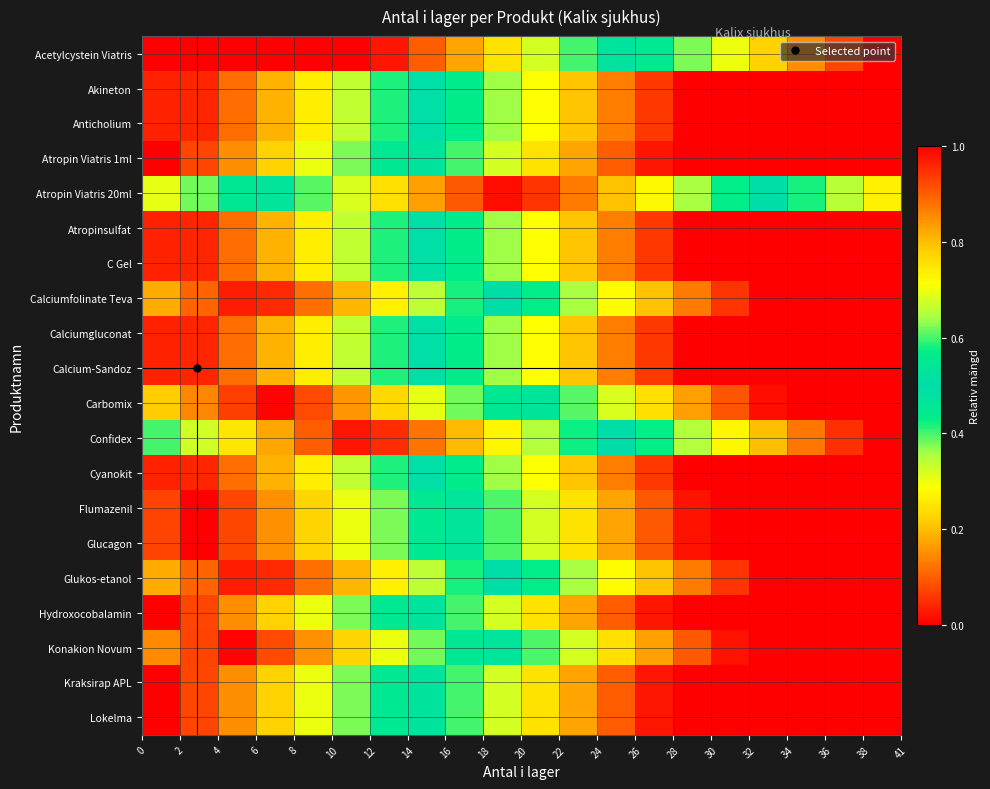

Reading left to right, extract all data points from this chart.

Acetylcystein Viatris: 0.0	0.0	0.0	0.0	0.0	0.0	0.0	0.1	0.2	0.2	0.3	0.4	0.5	0.5	0.6	0.7	0.8	0.8	0.9	1.0
Akineton: 1.0	1.0	0.9	0.8	0.7	0.7	0.6	0.5	0.4	0.4	0.3	0.2	0.1	0.1	0.0	0.0	0.0	0.0	0.0	0.0
Anticholium: 1.0	1.0	0.9	0.8	0.7	0.7	0.6	0.5	0.4	0.4	0.3	0.2	0.1	0.1	0.0	0.0	0.0	0.0	0.0	0.0
Atropin Viatris 1ml: 1.0	0.9	0.8	0.8	0.7	0.6	0.5	0.5	0.4	0.3	0.2	0.2	0.1	0.0	0.0	0.0	0.0	0.0	0.0	0.0
Atropin Viatris 20ml: 0.3	0.4	0.5	0.5	0.6	0.7	0.8	0.8	0.9	1.0	0.9	0.9	0.8	0.7	0.6	0.6	0.5	0.4	0.3	0.3
Atropinsulfat: 1.0	1.0	0.9	0.8	0.7	0.7	0.6	0.5	0.4	0.4	0.3	0.2	0.1	0.1	0.0	0.0	0.0	0.0	0.0	0.0
C Gel: 1.0	1.0	0.9	0.8	0.7	0.7	0.6	0.5	0.4	0.4	0.3	0.2	0.1	0.1	0.0	0.0	0.0	0.0	0.0	0.0
Calciumfolinate Teva: 0.8	0.9	1.0	1.0	0.9	0.8	0.7	0.7	0.6	0.5	0.4	0.4	0.3	0.2	0.1	0.1	0.0	0.0	0.0	0.0
Calciumgluconat: 1.0	1.0	0.9	0.8	0.7	0.7	0.6	0.5	0.4	0.4	0.3	0.2	0.1	0.1	0.0	0.0	0.0	0.0	0.0	0.0
Calcium-Sandoz: 1.0	1.0	0.9	0.8	0.7	0.7	0.6	0.5	0.4	0.4	0.3	0.2	0.1	0.1	0.0	0.0	0.0	0.0	0.0	0.0
Carbomix: 0.8	0.9	0.9	1.0	0.9	0.8	0.8	0.7	0.6	0.5	0.5	0.4	0.3	0.2	0.2	0.1	0.0	0.0	0.0	0.0
Confidex: 0.6	0.7	0.7	0.8	0.9	1.0	1.0	0.9	0.8	0.7	0.7	0.6	0.5	0.4	0.4	0.3	0.2	0.1	0.1	0.0
Cyanokit: 1.0	1.0	0.9	0.8	0.7	0.7	0.6	0.5	0.4	0.4	0.3	0.2	0.1	0.1	0.0	0.0	0.0	0.0	0.0	0.0
Flumazenil: 0.9	1.0	0.9	0.8	0.8	0.7	0.6	0.5	0.5	0.4	0.3	0.2	0.2	0.1	0.0	0.0	0.0	0.0	0.0	0.0
Glucagon: 0.9	1.0	0.9	0.8	0.8	0.7	0.6	0.5	0.5	0.4	0.3	0.2	0.2	0.1	0.0	0.0	0.0	0.0	0.0	0.0
Glukos-etanol: 0.8	0.9	1.0	1.0	0.9	0.8	0.7	0.7	0.6	0.5	0.4	0.4	0.3	0.2	0.1	0.1	0.0	0.0	0.0	0.0
Hydroxocobalamin: 1.0	0.9	0.8	0.8	0.7	0.6	0.5	0.5	0.4	0.3	0.2	0.2	0.1	0.0	0.0	0.0	0.0	0.0	0.0	0.0
Konakion Novum: 0.9	0.9	1.0	0.9	0.8	0.8	0.7	0.6	0.5	0.5	0.4	0.3	0.2	0.2	0.1	0.0	0.0	0.0	0.0	0.0
Kraksirap APL: 1.0	0.9	0.8	0.8	0.7	0.6	0.5	0.5	0.4	0.3	0.2	0.2	0.1	0.0	0.0	0.0	0.0	0.0	0.0	0.0
Lokelma: 1.0	0.9	0.8	0.8	0.7	0.6	0.5	0.5	0.4	0.3	0.2	0.2	0.1	0.0	0.0	0.0	0.0	0.0	0.0	0.0